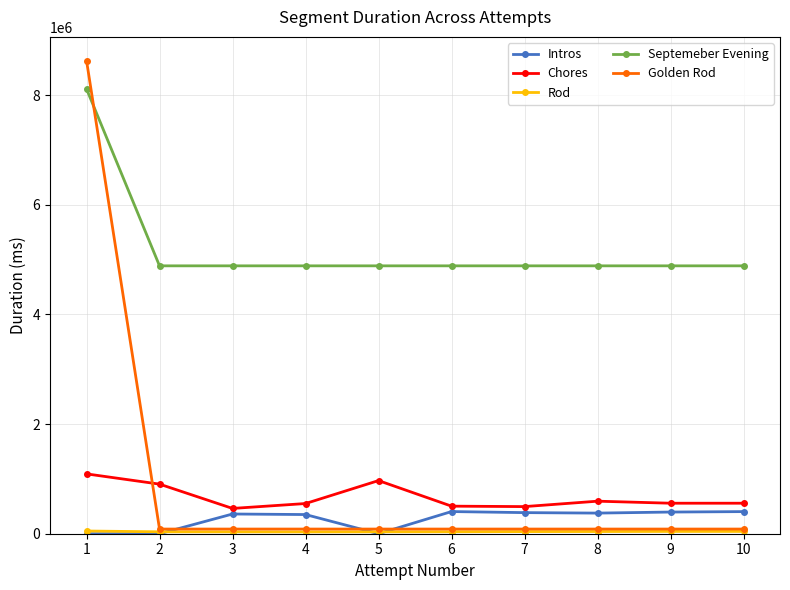

True or false: Intros has more than 1 interior local peaks.

True